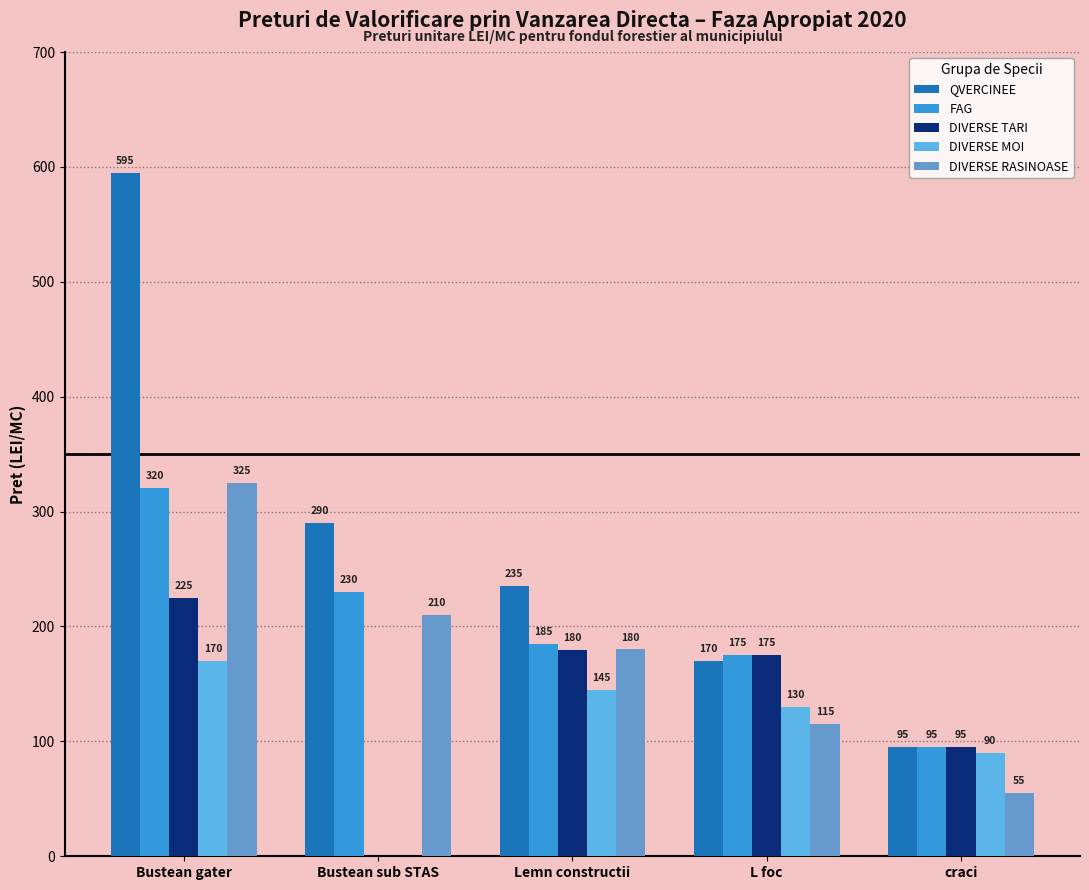

What is the maximum value for FAG?

320.3